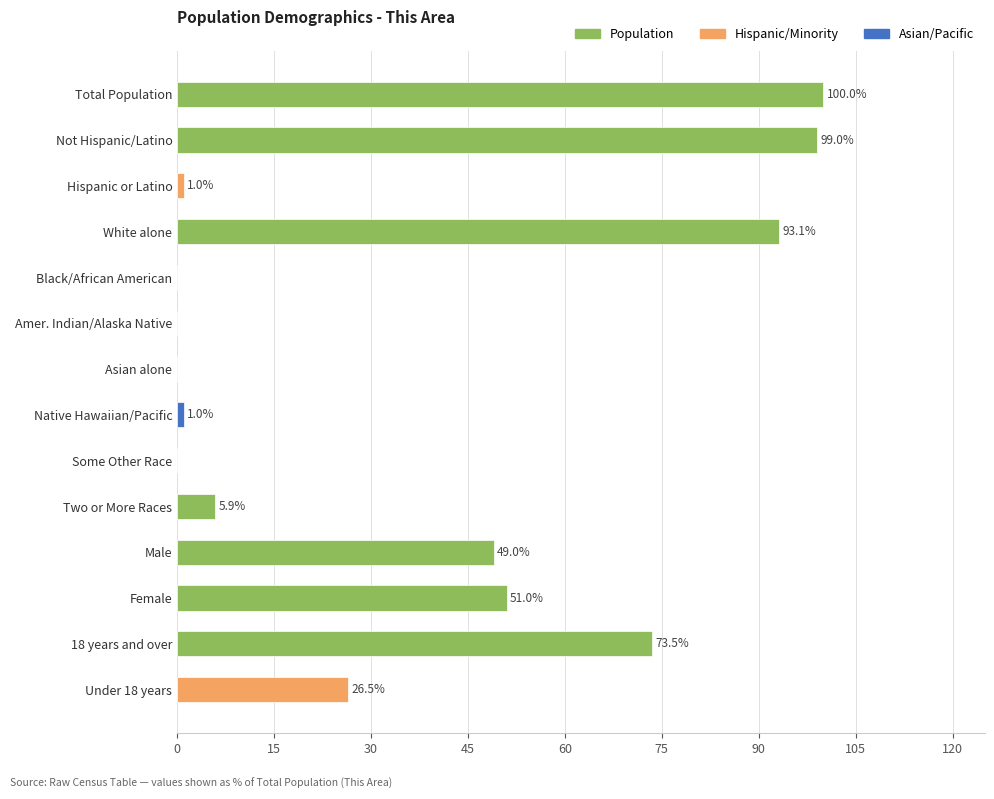

True or false: the data shows -45.9 at Black/African American.

False